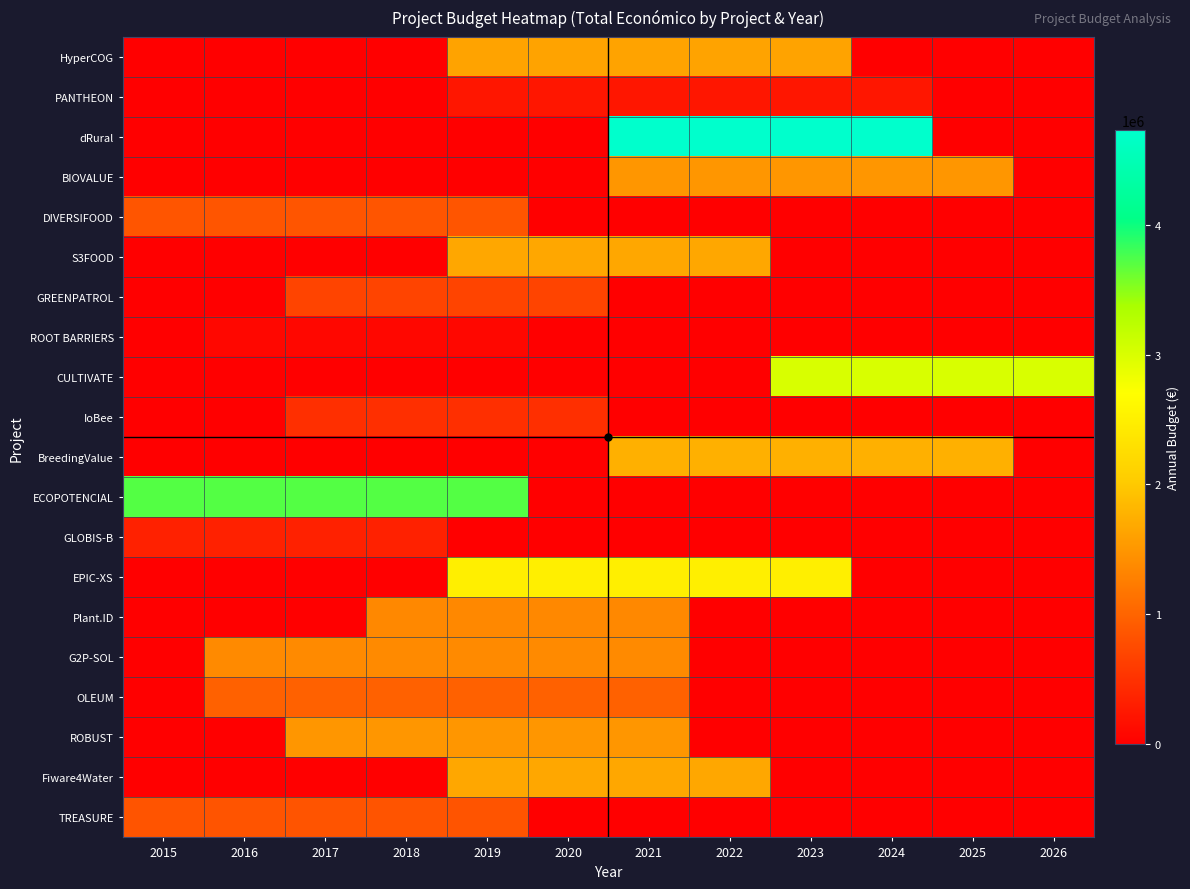

List the series in order of their peak value, highest first.

dRural, ECOPOTENCIAL, CULTIVATE, EPIC-XS, BreedingValue, S3FOOD, Fiware4Water, HyperCOG, ROBUST, BIOVALUE, G2P-SOL, Plant.ID, OLEUM, DIVERSIFOOD, TREASURE, GREENPATROL, IoBee, GLOBIS-B, PANTHEON, ROOT BARRIERS